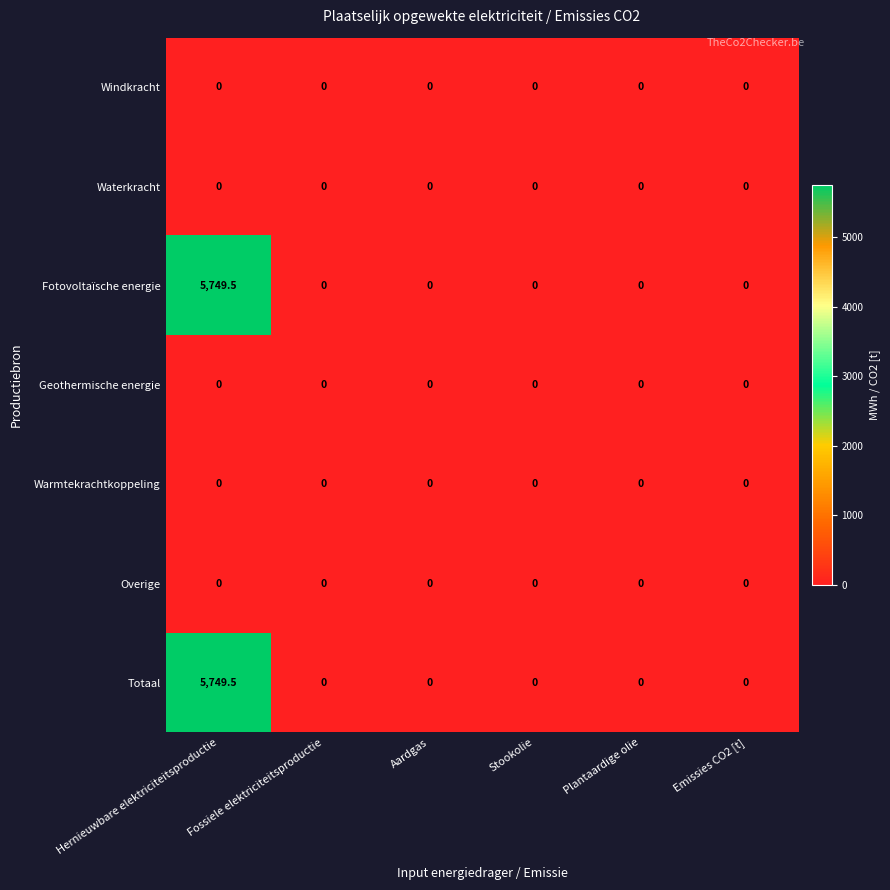

What is the greatest value displayed?

5749.5